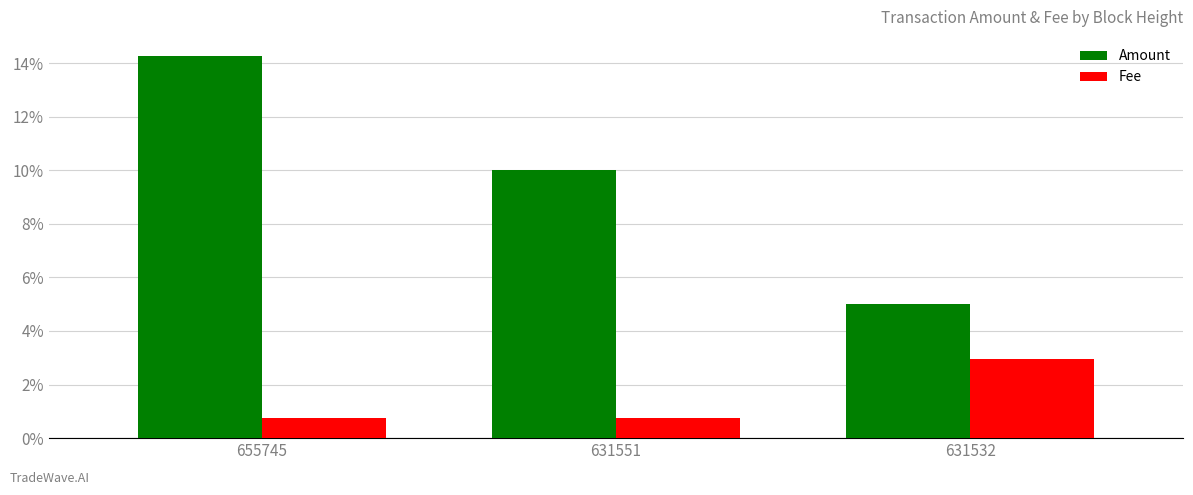

At which category is the sum across all series the highest?

655745